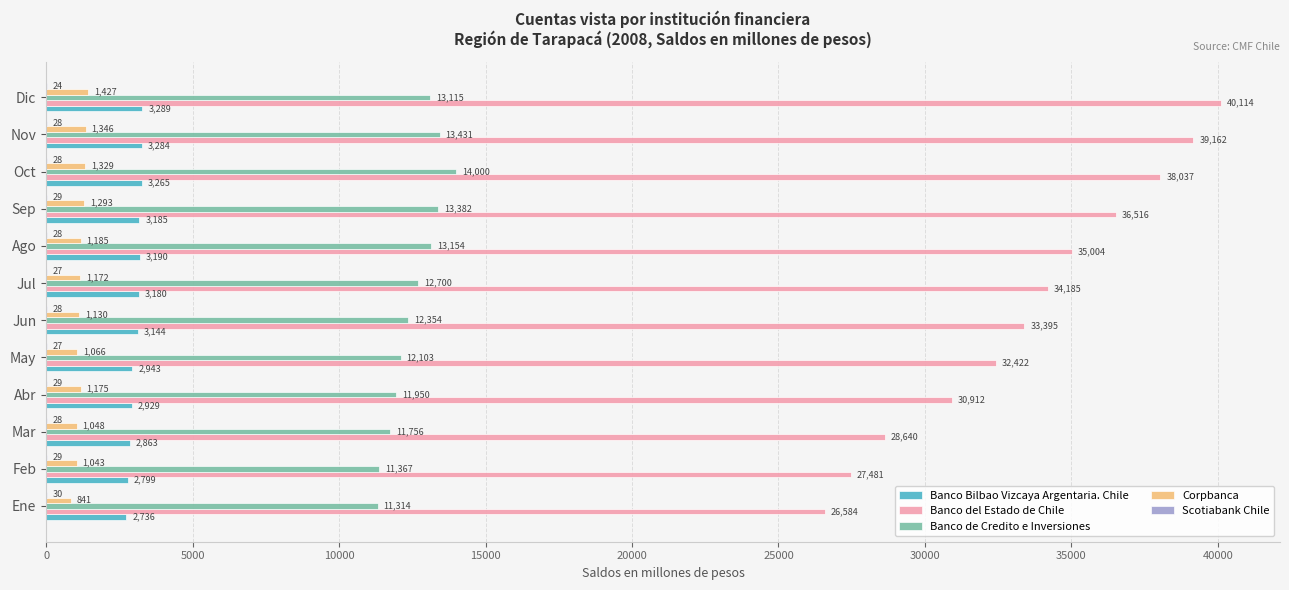

Where is Banco de Credito e Inversiones nearest to the value 12657?

Jul